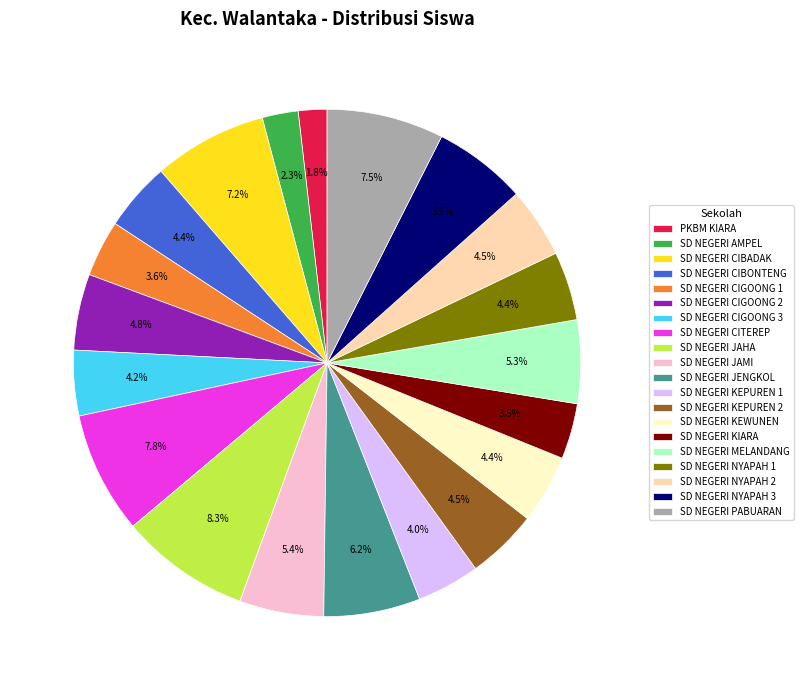

Which has a higher value, SD NEGERI JENGKOL or SD NEGERI KEWUNEN?

SD NEGERI JENGKOL